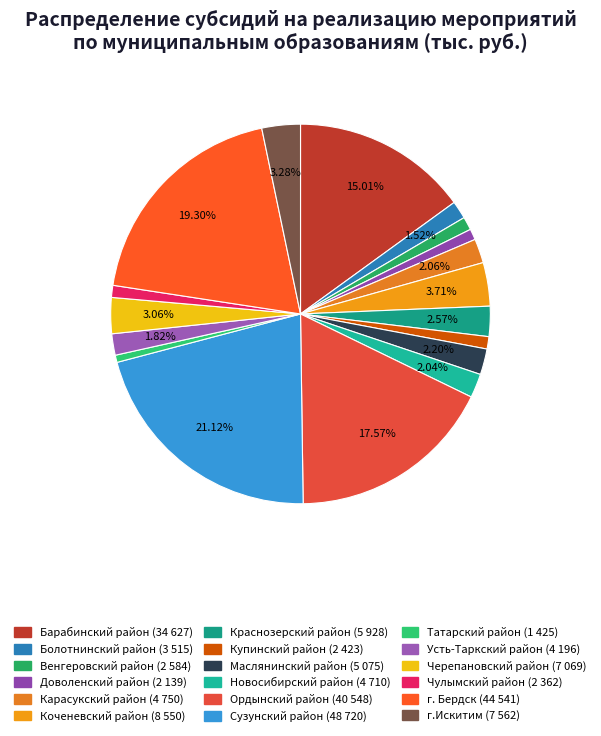

To the nearest percent, what portion does Маслянинский район represent?

2%